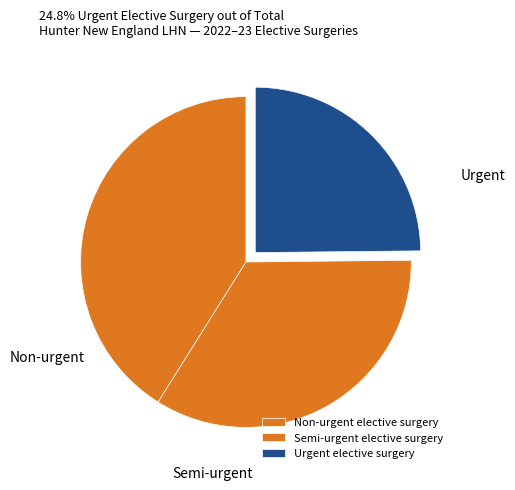

Is Urgent elective surgery the majority of the pie?

No